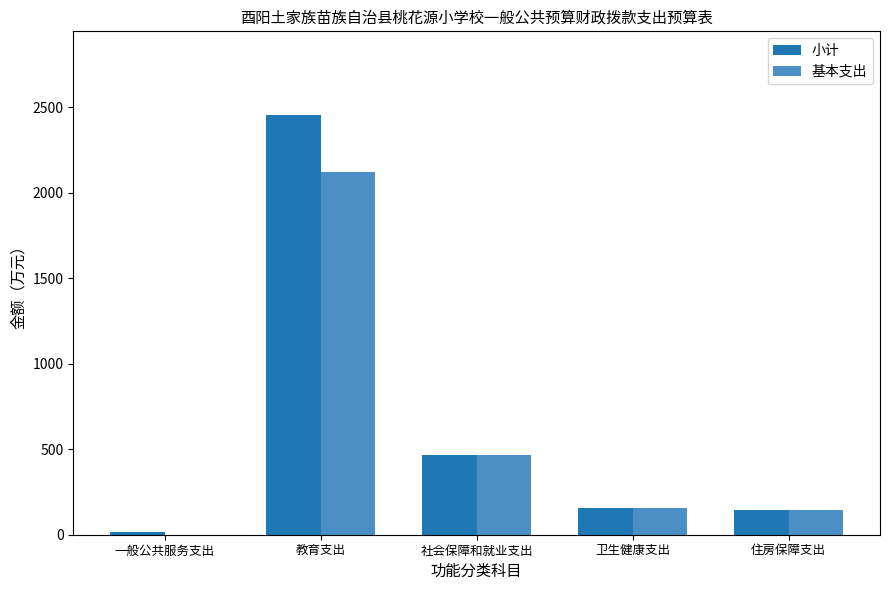

At which category is the sum across all series the highest?

教育支出